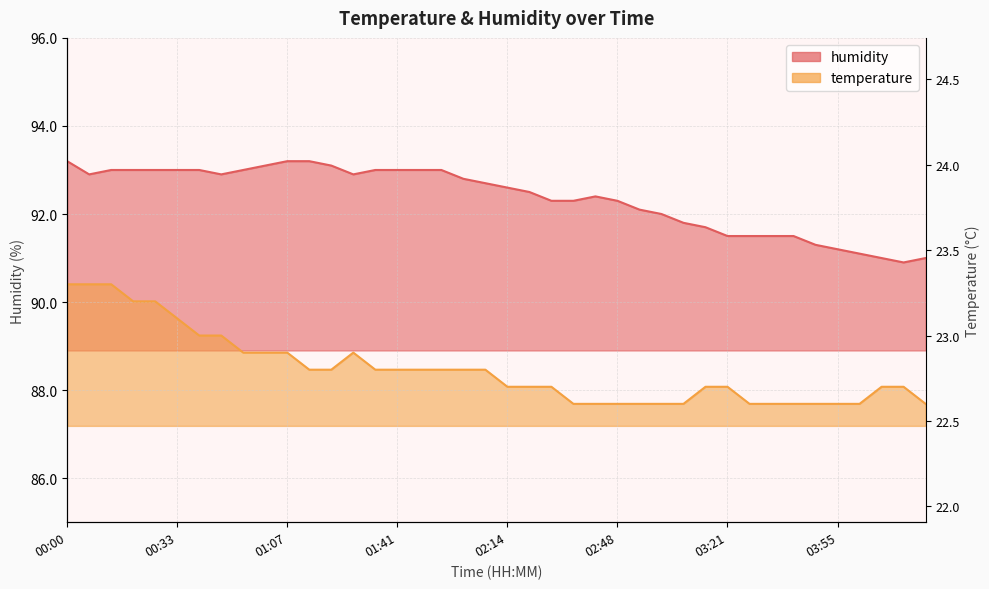

The value of humidity at 01:41 is 27.5. True or false?

False